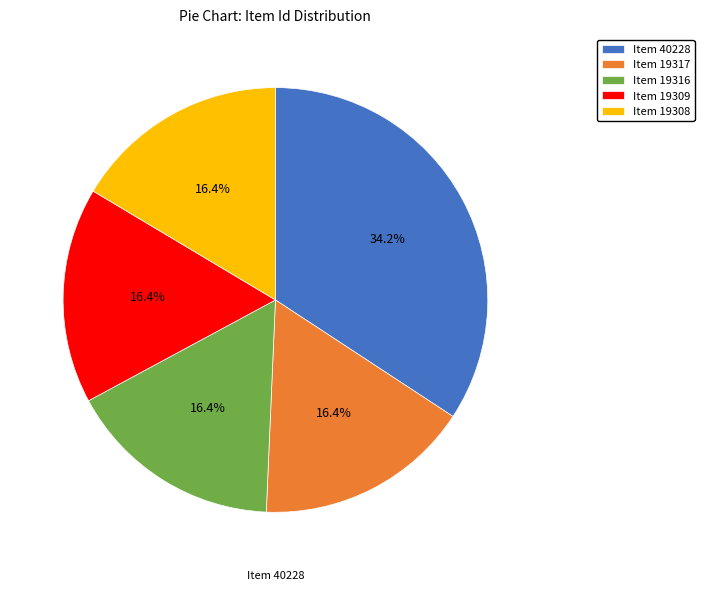

Count the number of slices in the pie.

5